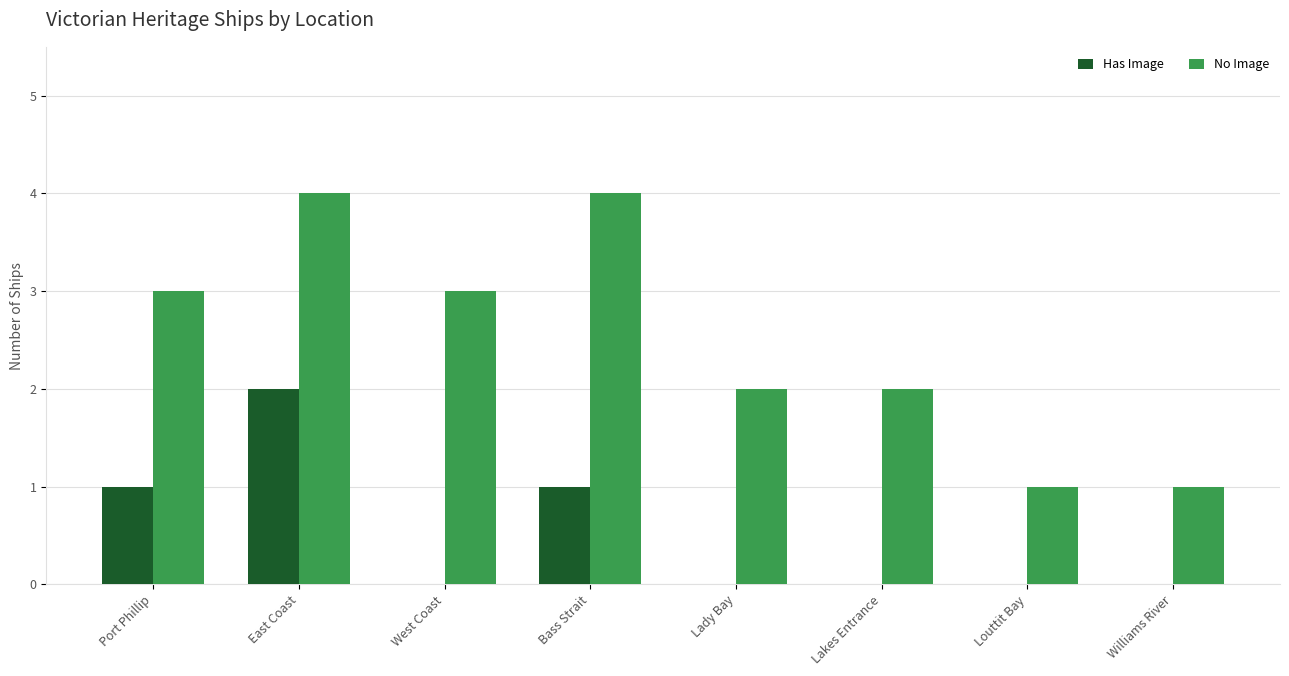

Is the value of Has Image at Lakes Entrance greater than the value of No Image at Port Phillip?

No